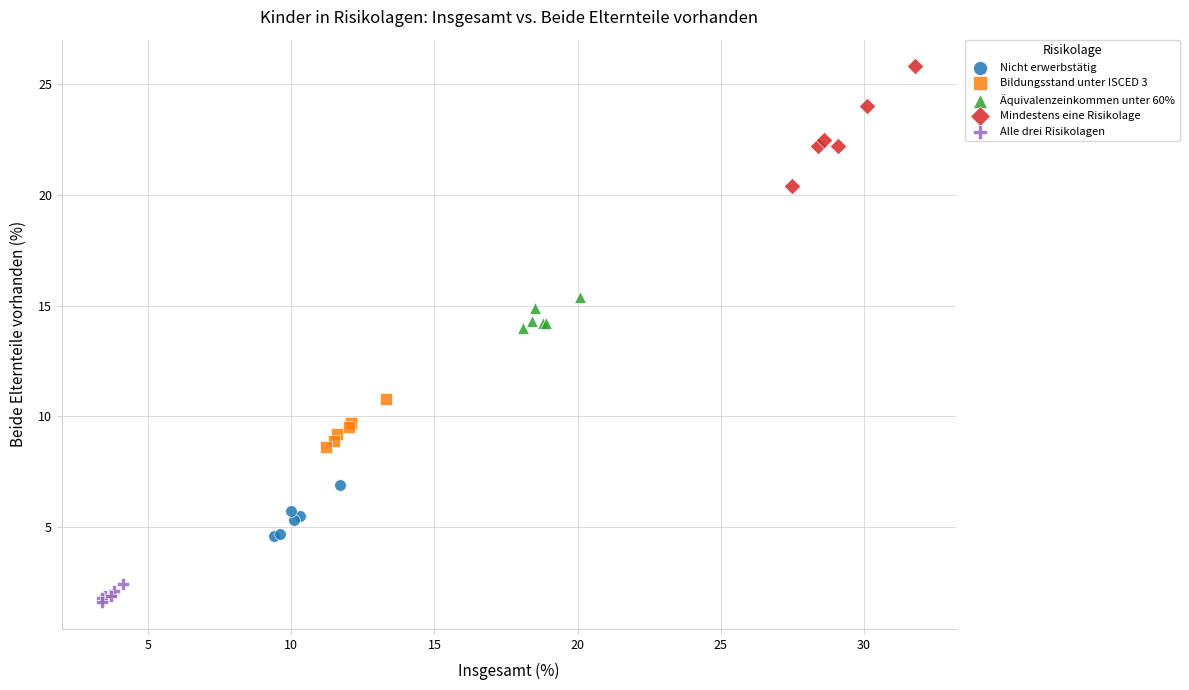

Which series contains the highest Y value?

Mindestens eine Risikolage